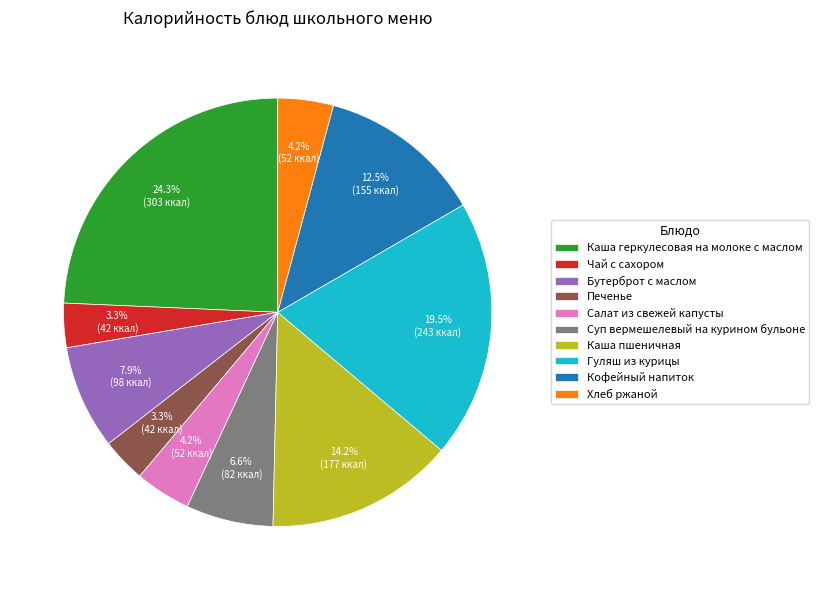

The Кофейный напиток slice represents 19% of the pie. True or false?

False